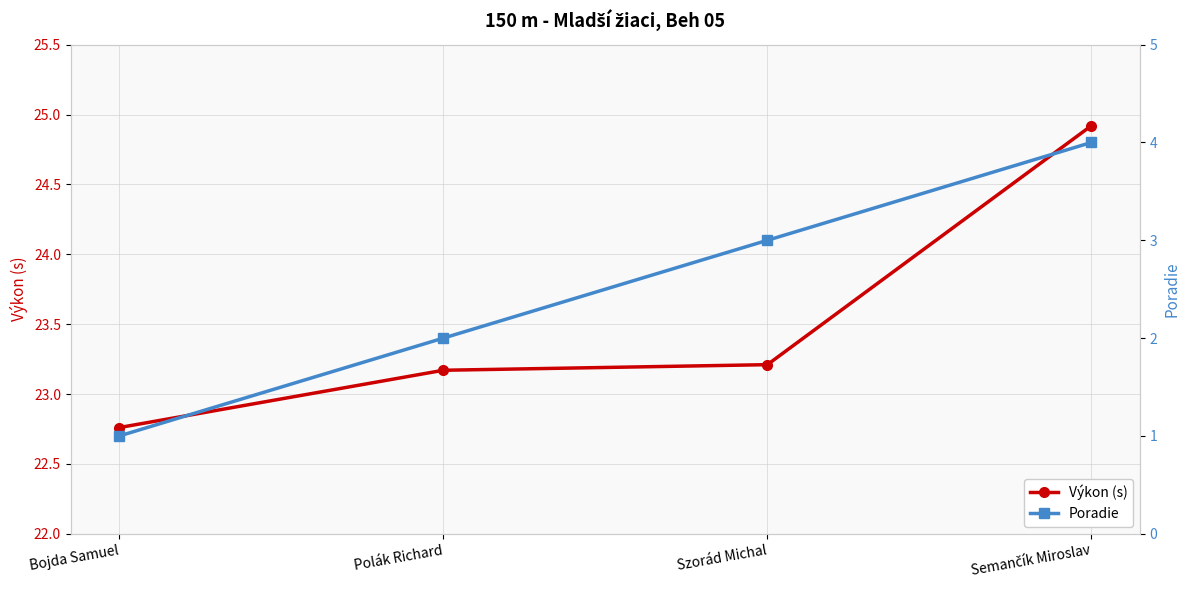

The value of Poradie at Polák Richard is 2.0. True or false?

True